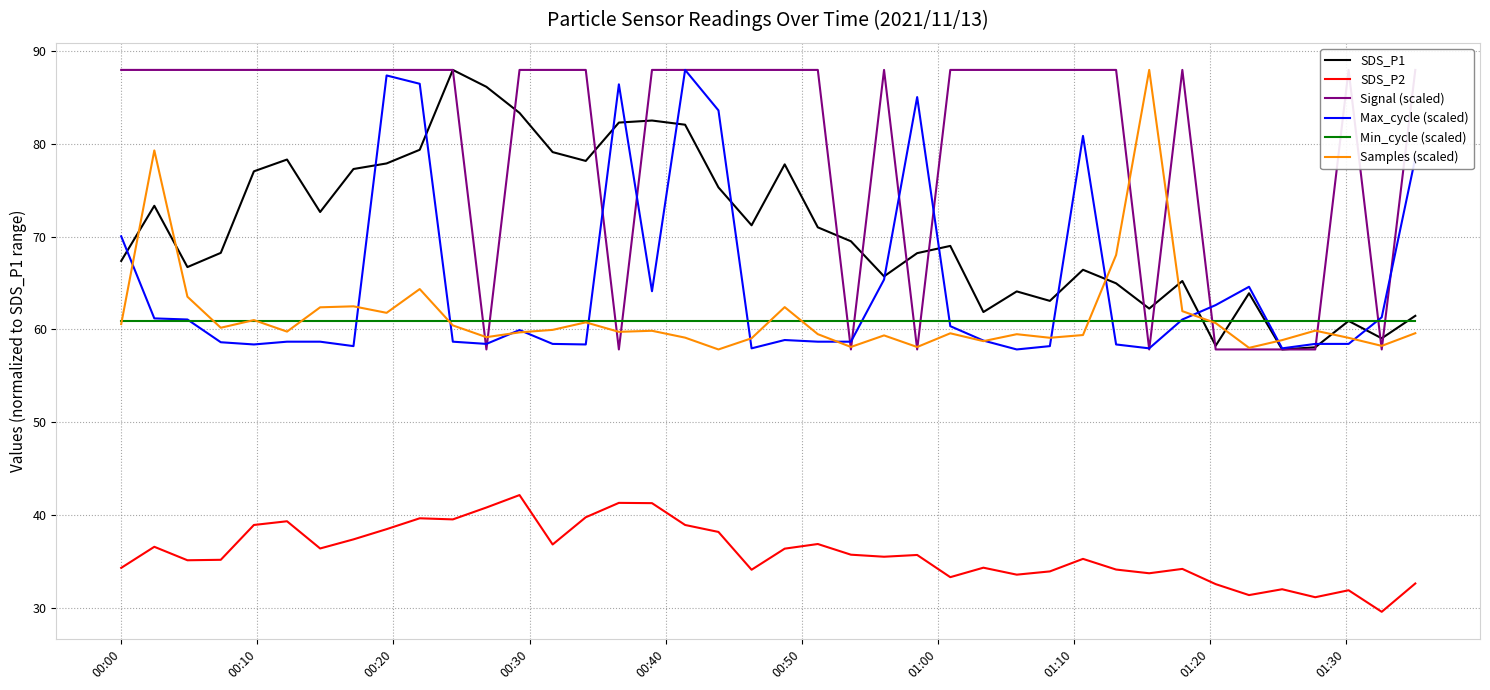

What is the lowest value of the SDS_P1 series?

57.9